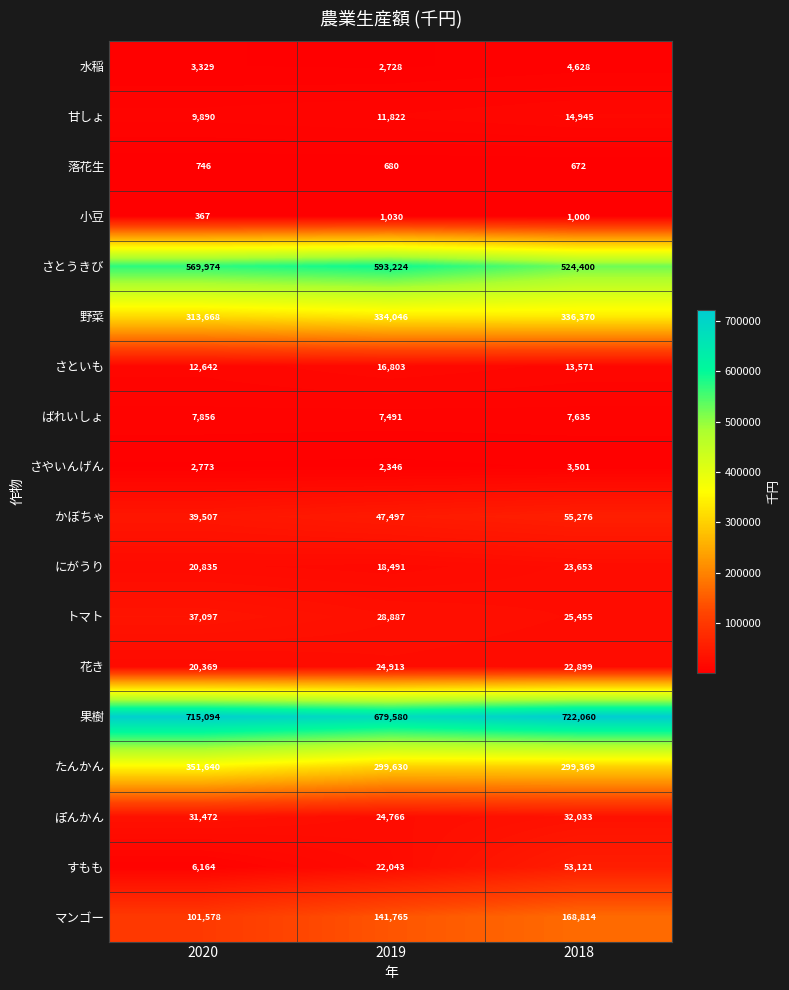

List the labels in order of 水稲 value, smallest first.

2019, 2020, 2018